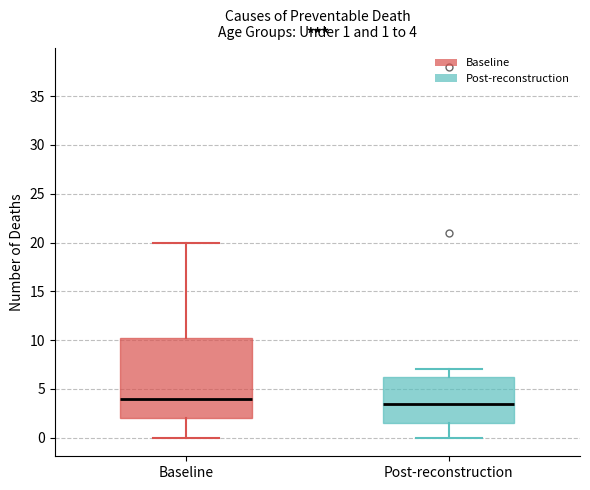

Which box has the highest median line?

Baseline